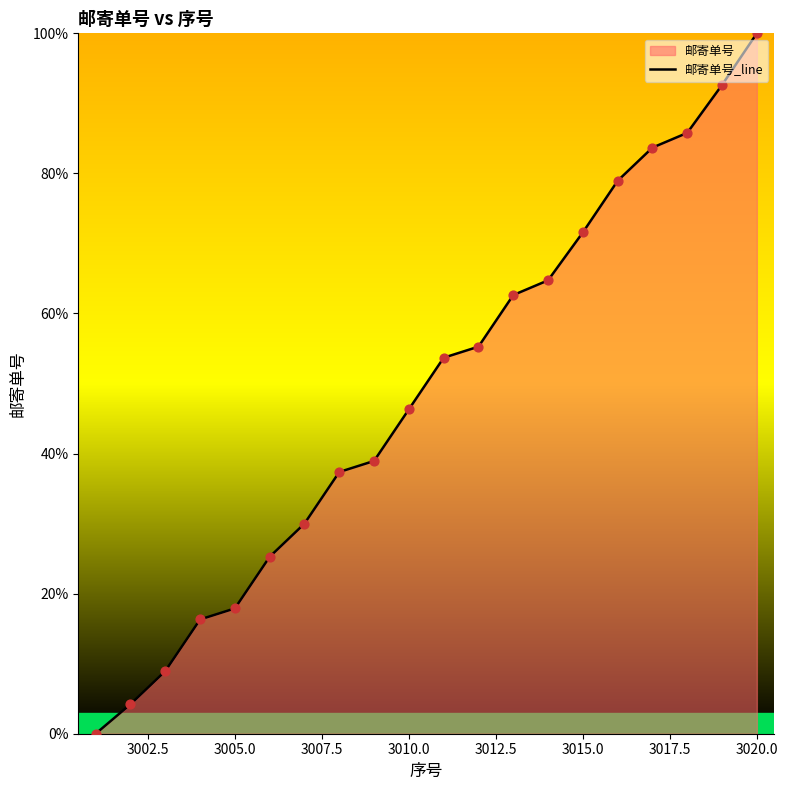

Is it true that the value at 3020.0 is 161.0?

False